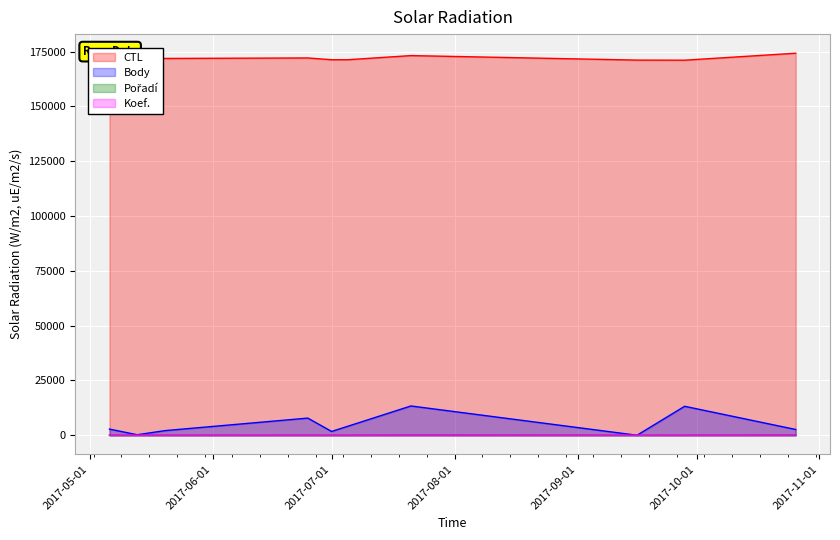

Reading left to right, transcribe all the data shown in this chart.

CTL: 2017-05-06=171104	2017-05-13=172118	2017-05-20=171902	2017-06-25=172134	2017-07-01=171315	2017-07-05=171316	2017-07-21=173208	2017-09-16=171151	2017-09-28=171110	2017-10-26=174293
Body: 2017-05-06=2814	2017-05-13=226	2017-05-20=2109	2017-06-25=7822	2017-07-01=1730	2017-07-05=4047	2017-07-21=13358	2017-09-16=0	2017-09-28=13212	2017-10-26=2627
Pořadí: 2017-05-06=4	2017-05-13=6	2017-05-20=2	2017-06-25=5	2017-07-01=5	2017-07-05=2	2017-07-21=62	2017-09-16=0	2017-09-28=1	2017-10-26=82
Koef.: 2017-05-06=7	2017-05-13=1	2017-05-20=3	2017-06-25=10	2017-07-01=7	2017-07-05=7	2017-07-21=24	2017-09-16=0	2017-09-28=12	2017-10-26=10